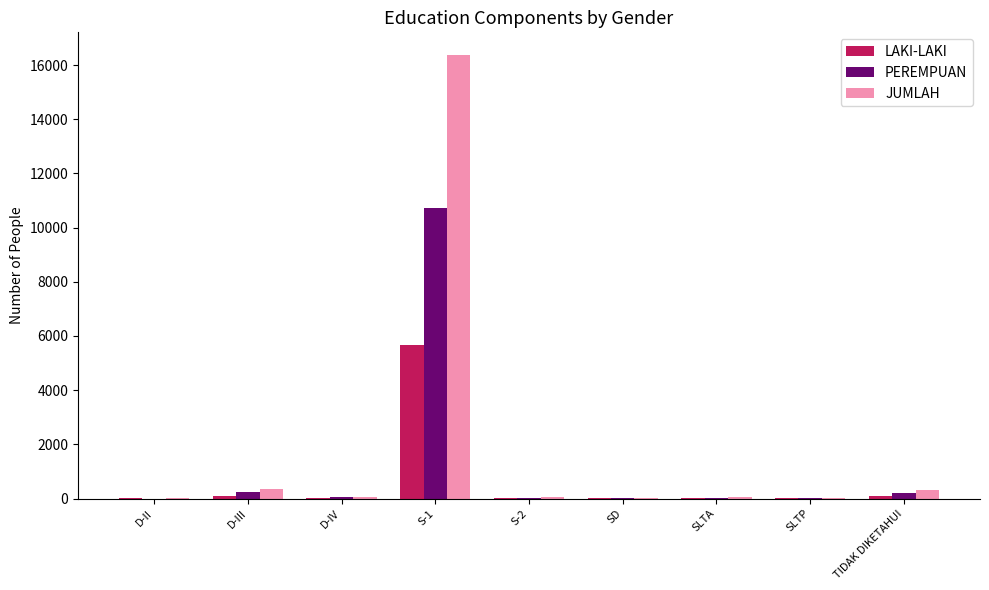

Does the chart contain stacked bars?

No